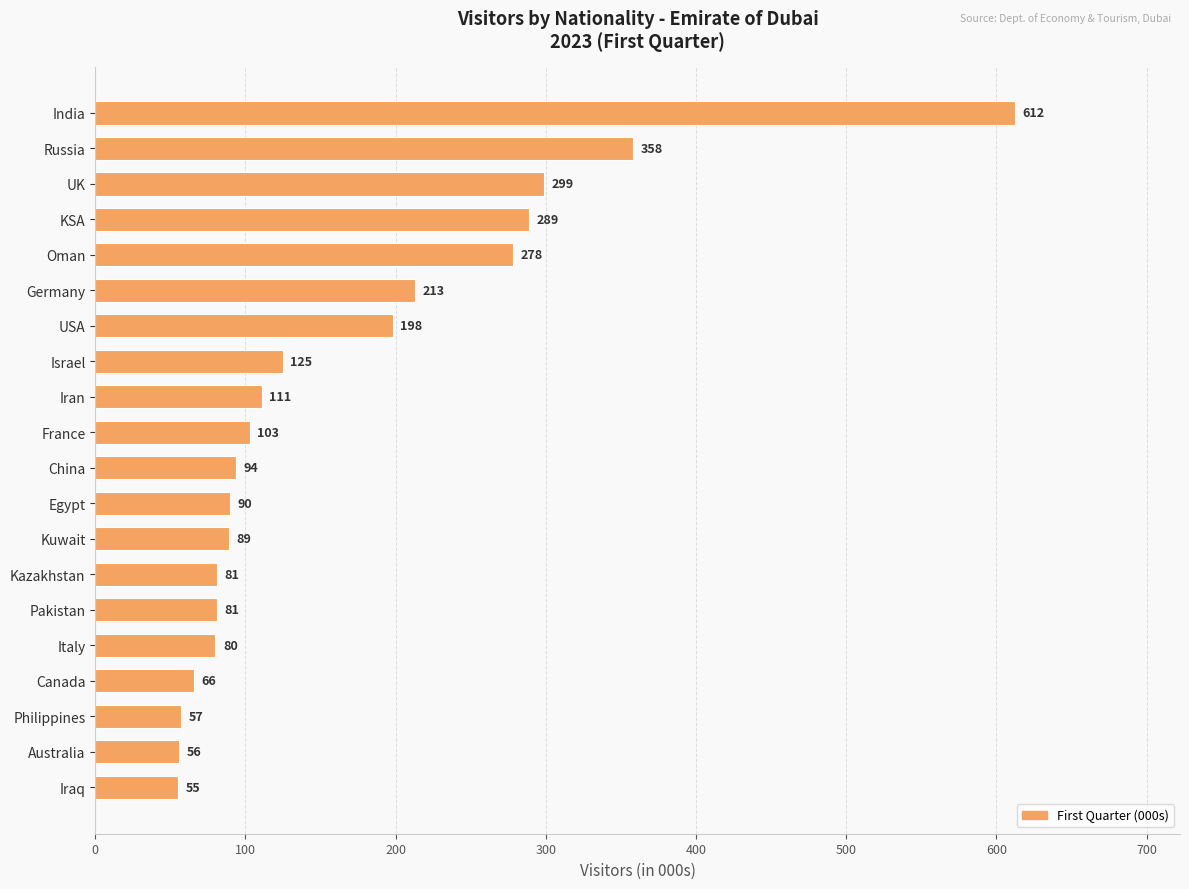

What is the change in value from Germany to Philippines?

-156